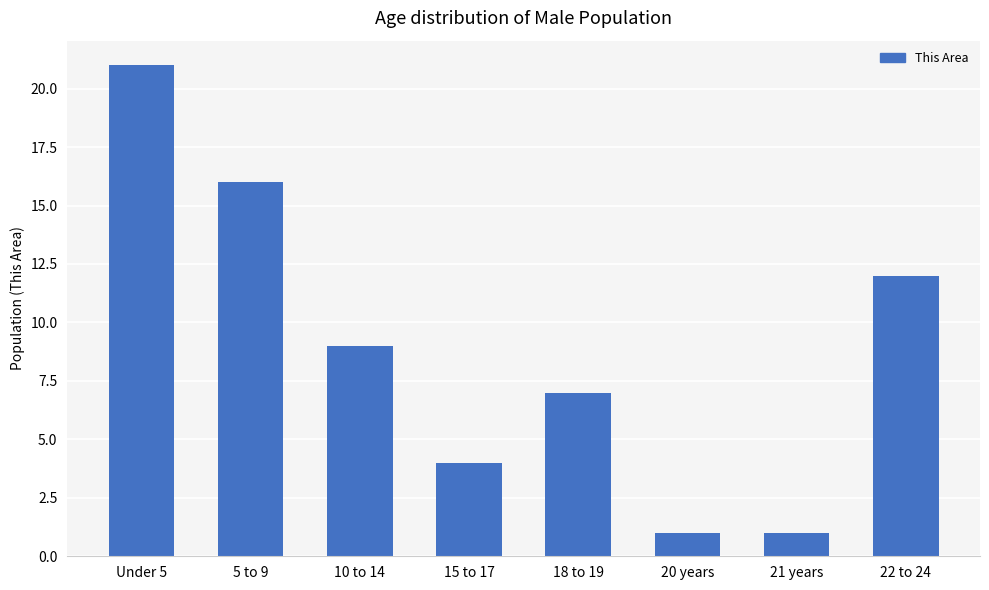

What is the average value?

9